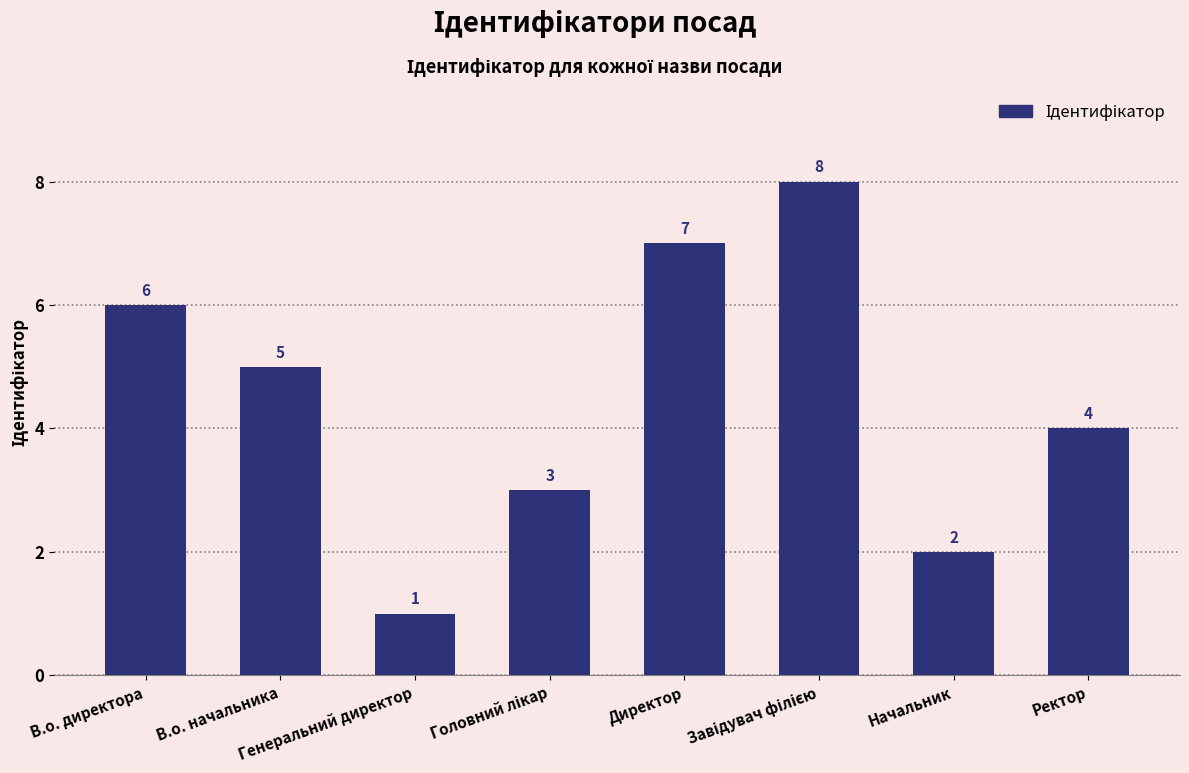

Is it true that the value at Начальник is 2?

True